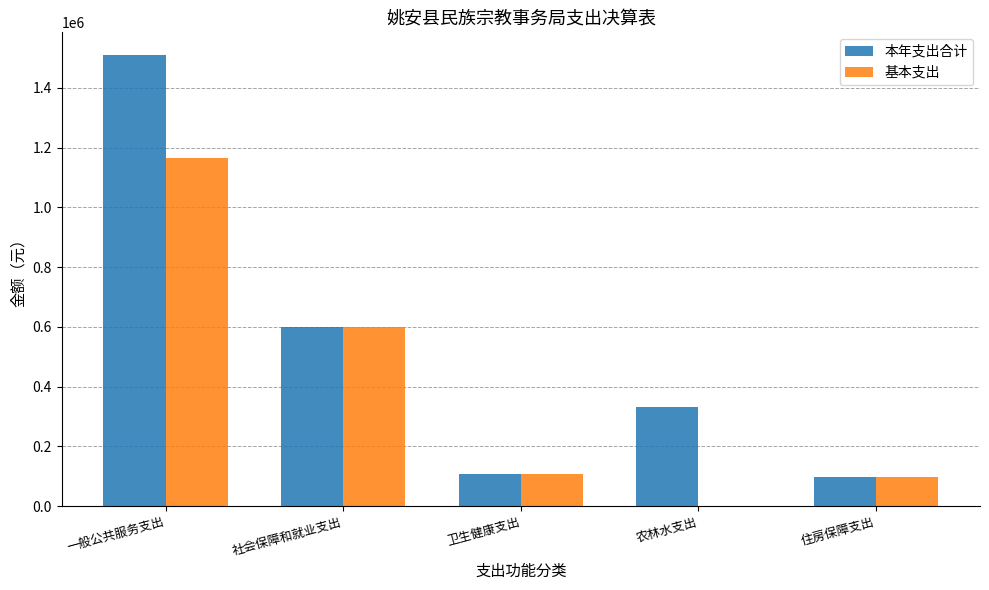

How many groups of bars are there?

5